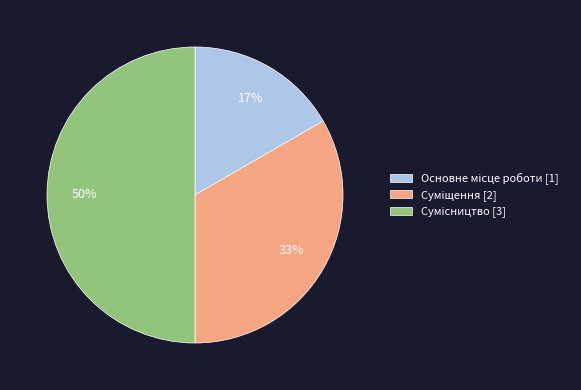

To the nearest percent, what is the difference between the largest and smallest slice percentages?

33%